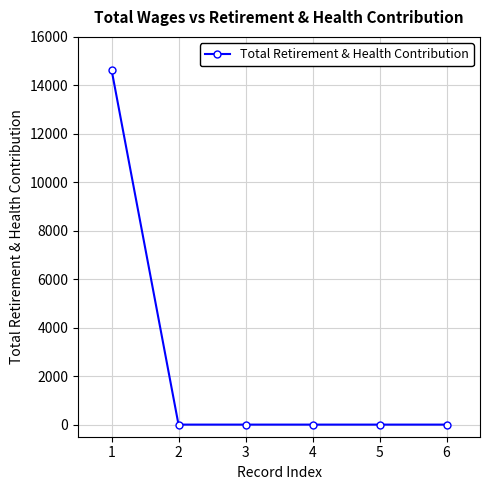

How many values exceed 0?

1